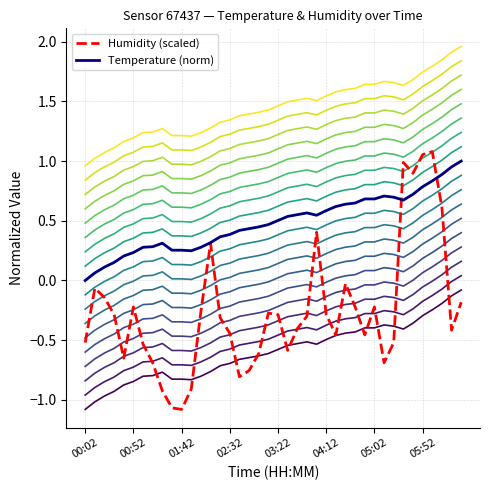

How many distinct data groups are displayed?

2